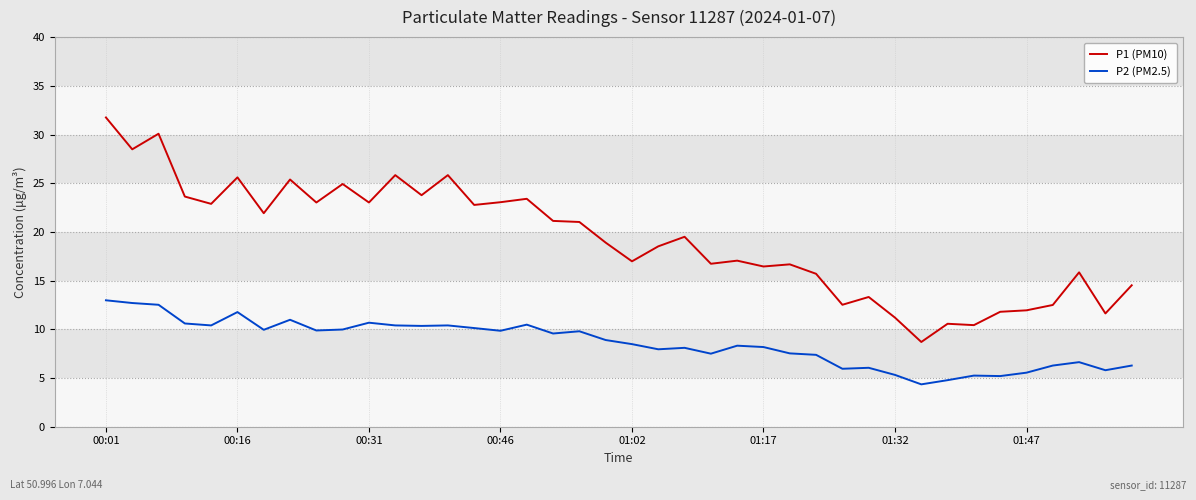

What are all the series names shown in the legend?

P1 (PM10), P2 (PM2.5)